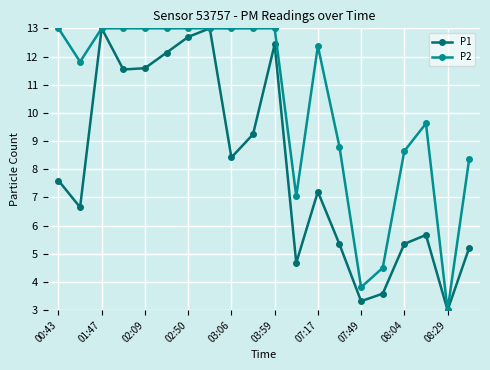

At how many categories does at least one series exceed 7?

17